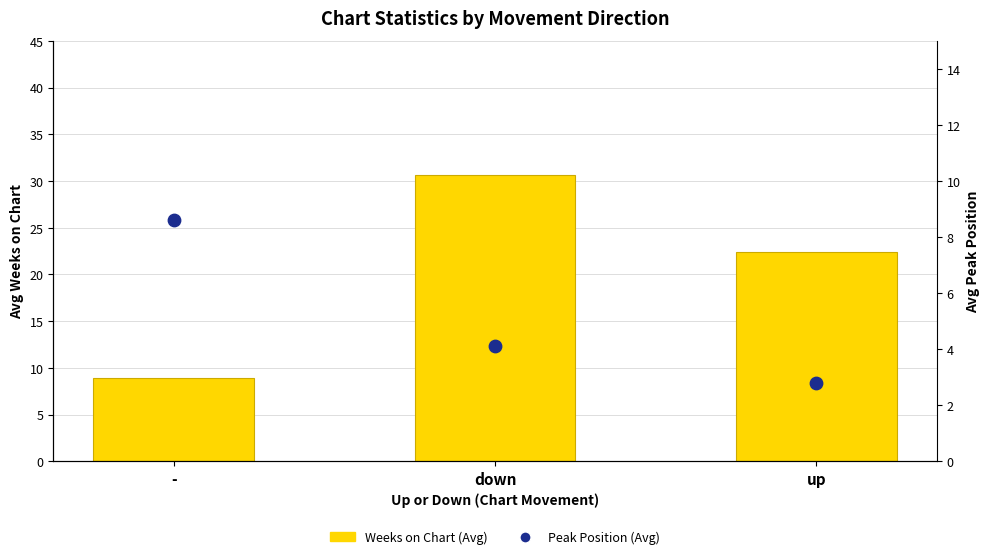

What is the total value across all series at down?

34.8